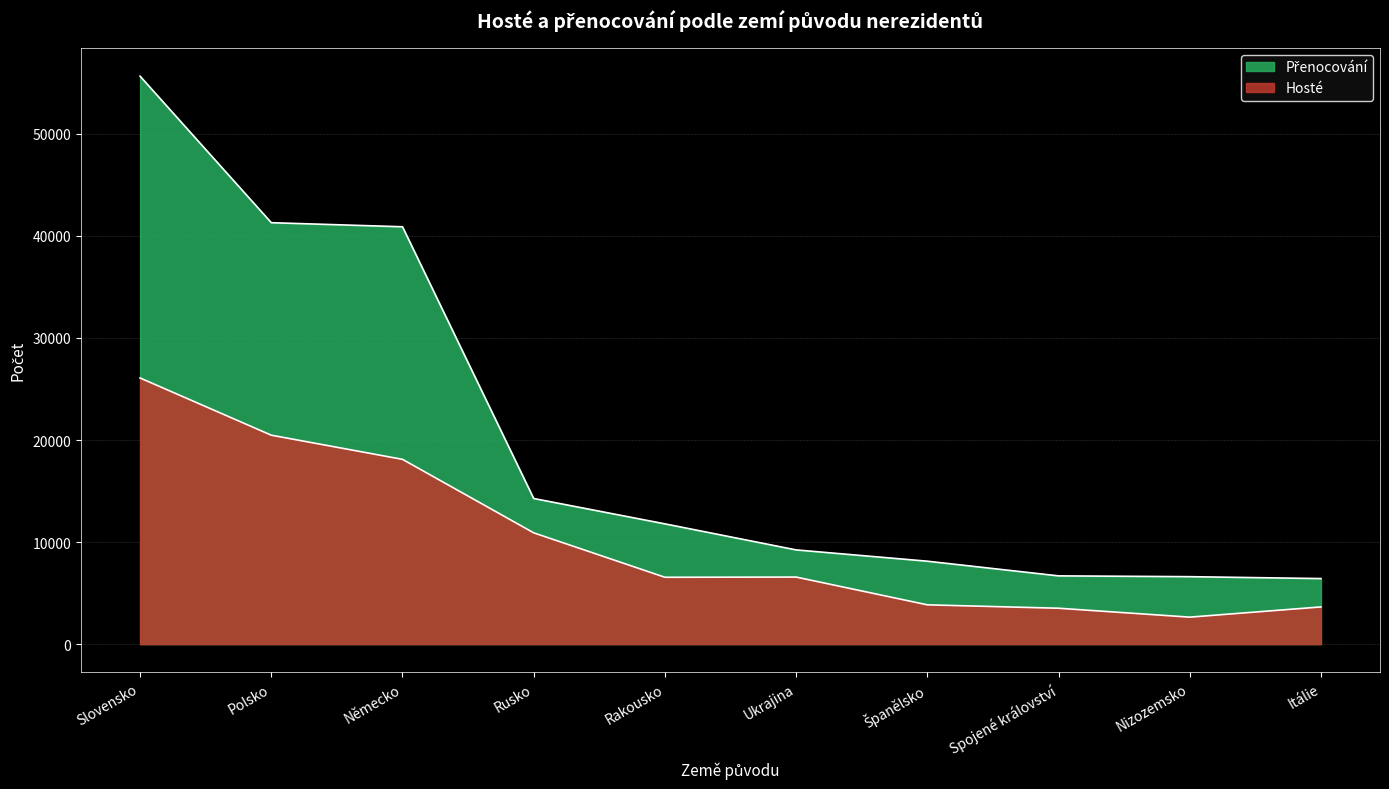

The Přenocování series shows 12441 at Španělsko. True or false?

False